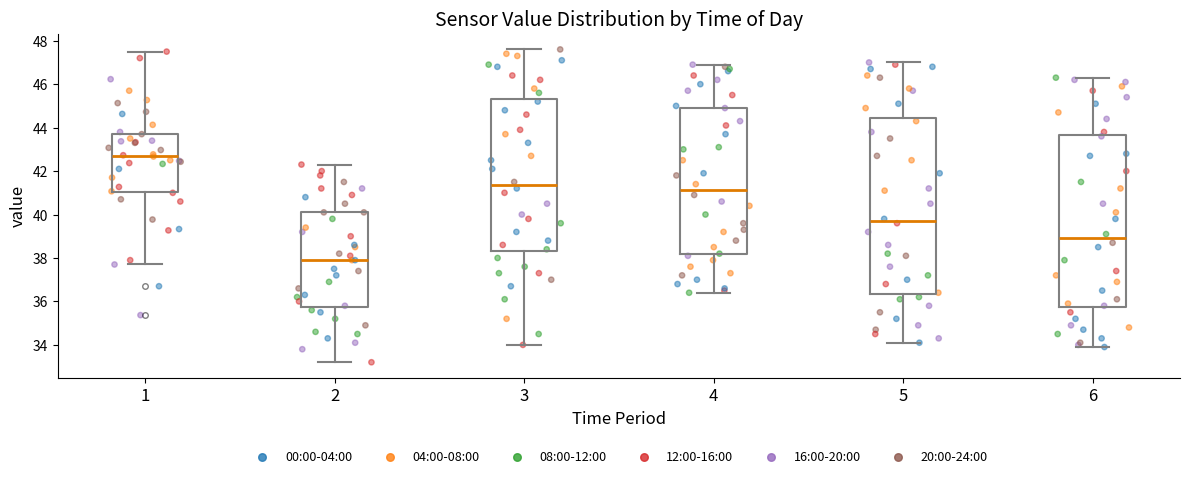

Where does the upper whisker of the box at x = 5 end on the y-axis? The values are not printed on the chart, so give them approximately, as read against the axis.

47.0